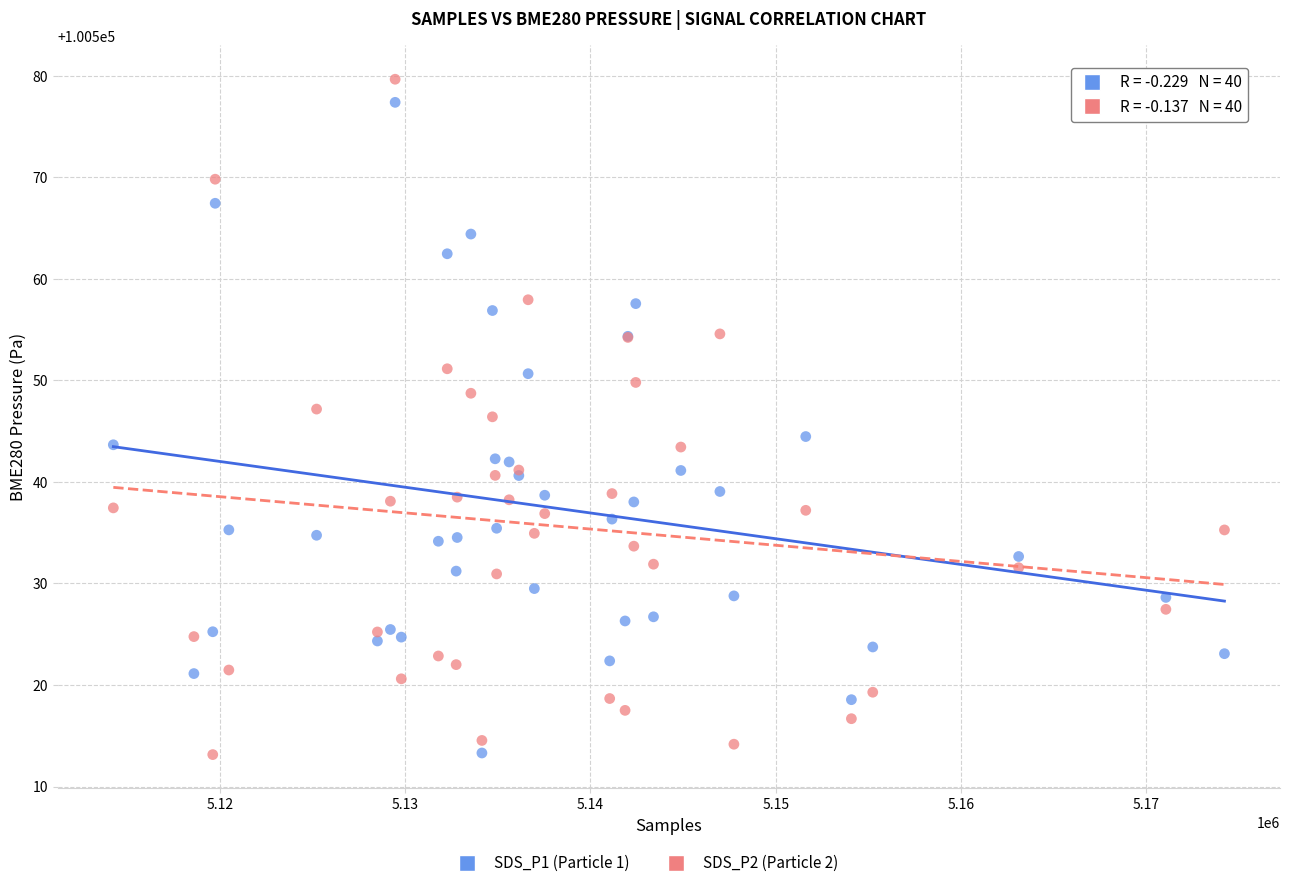

What is the X range (max minus min) for the scatter plot?

59978.0